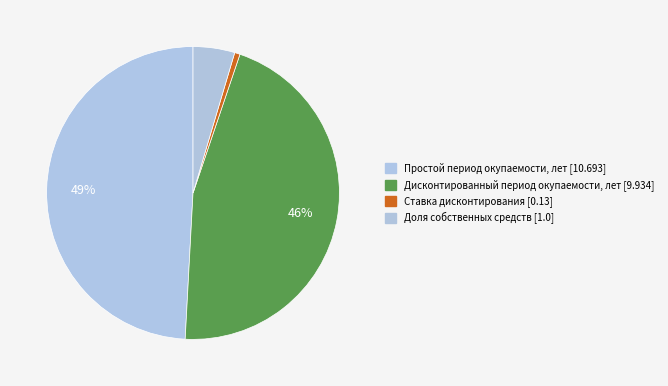

Do Доля собственных средств [1.0] and Ставка дисконтирования [0.13] together represent more than half of the pie?

No